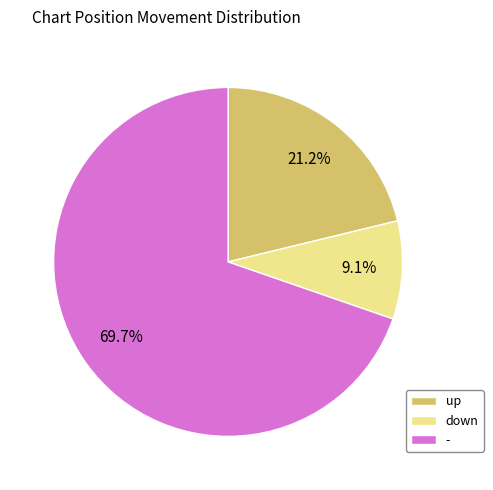

Combined, do up and down account for over 50%?

No